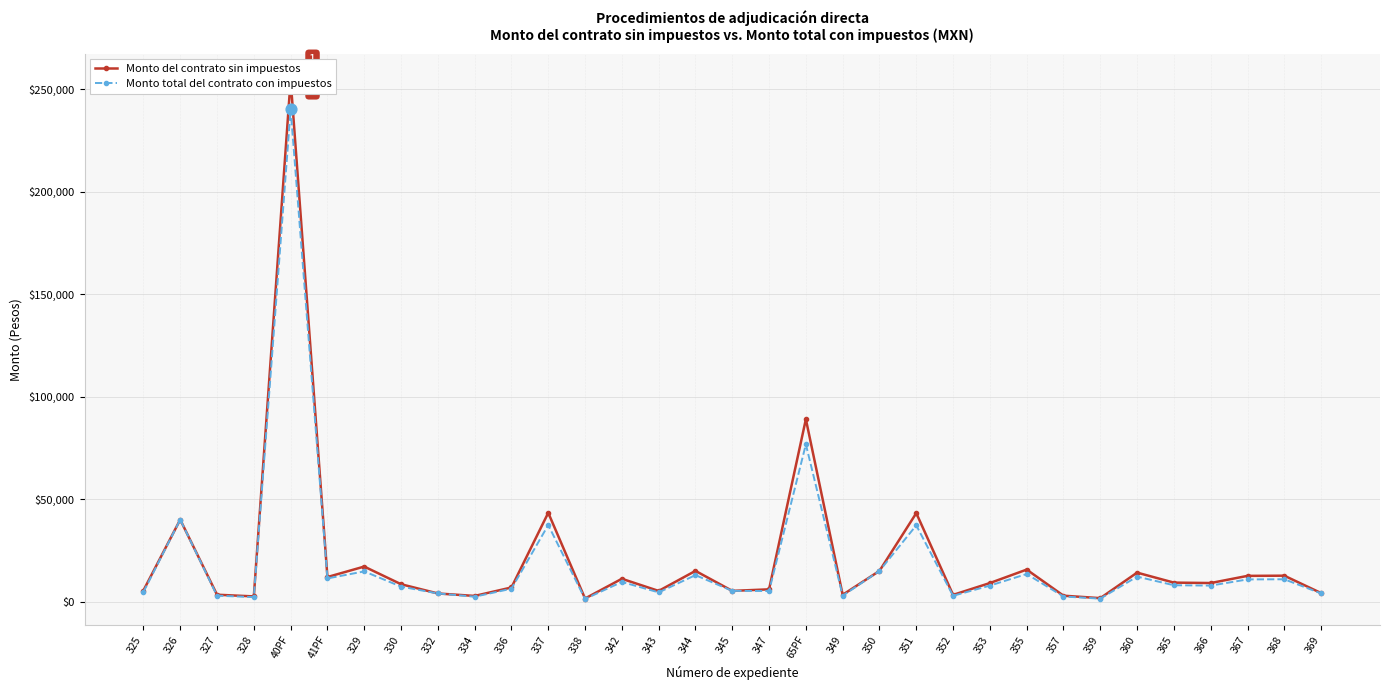

Which series has the largest Y range (max minus min)?

Monto del contrato sin impuestos